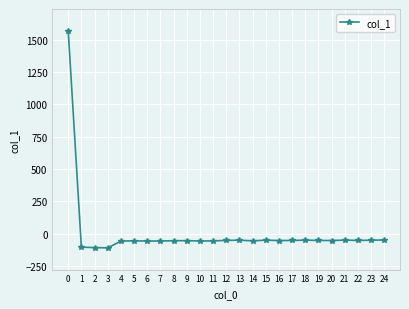

Is it true that the value at 4 is -58.6?

True